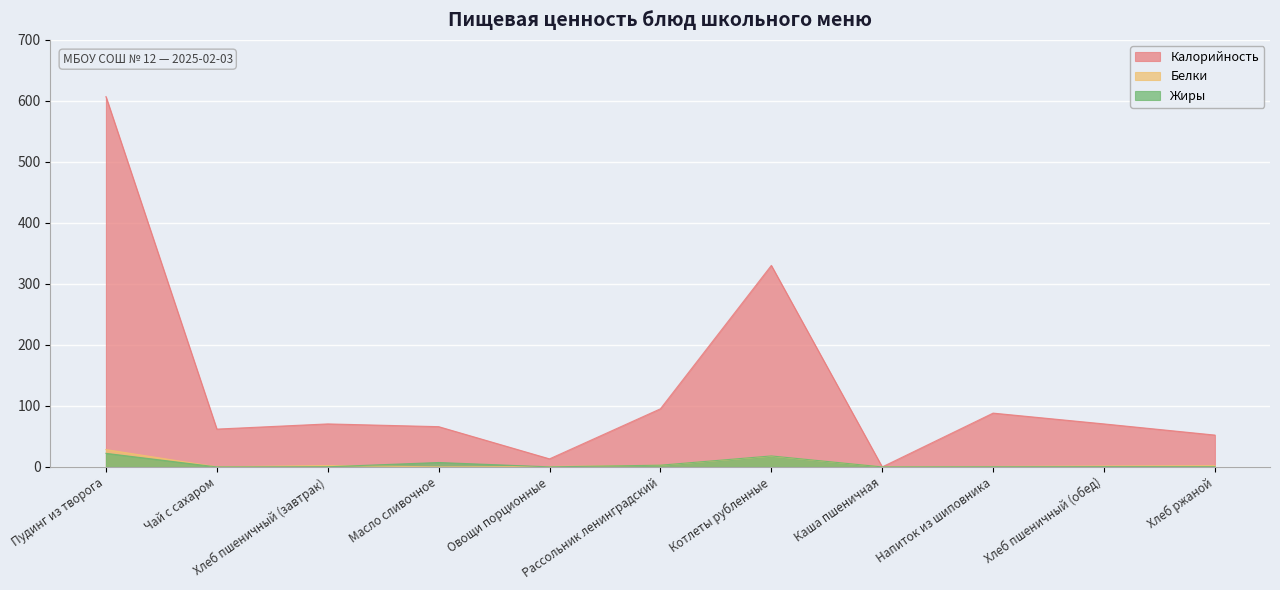

Is the value of Жиры at Пудинг из творога greater than the value of Калорийность at Чай с сахаром?

No